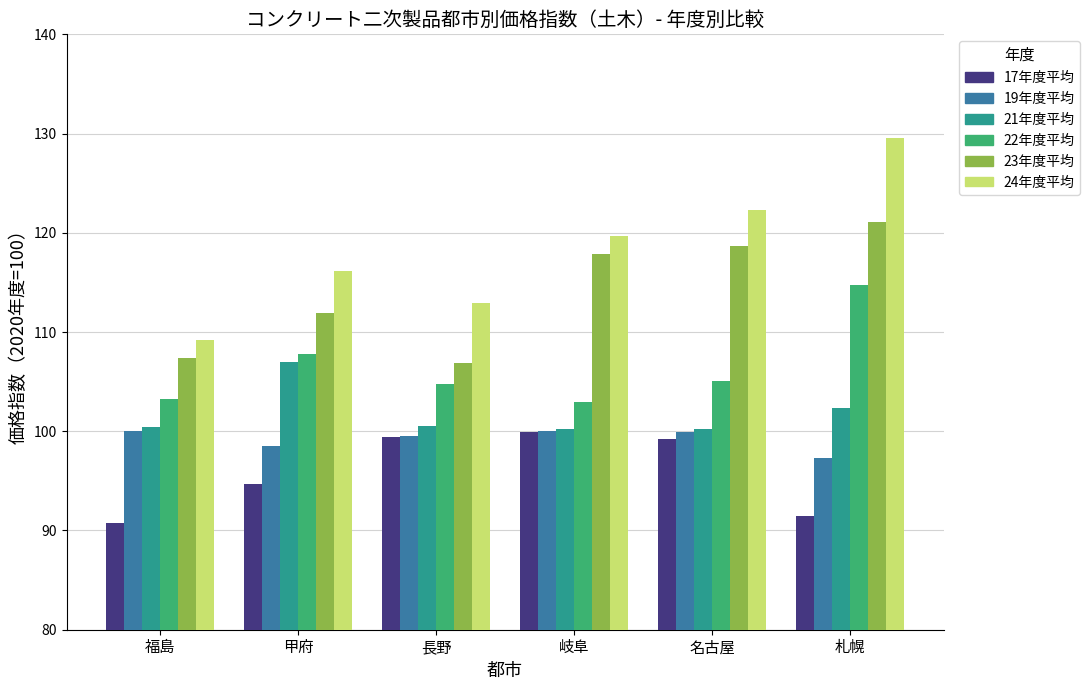

At which category is the sum across all series the highest?

札幌